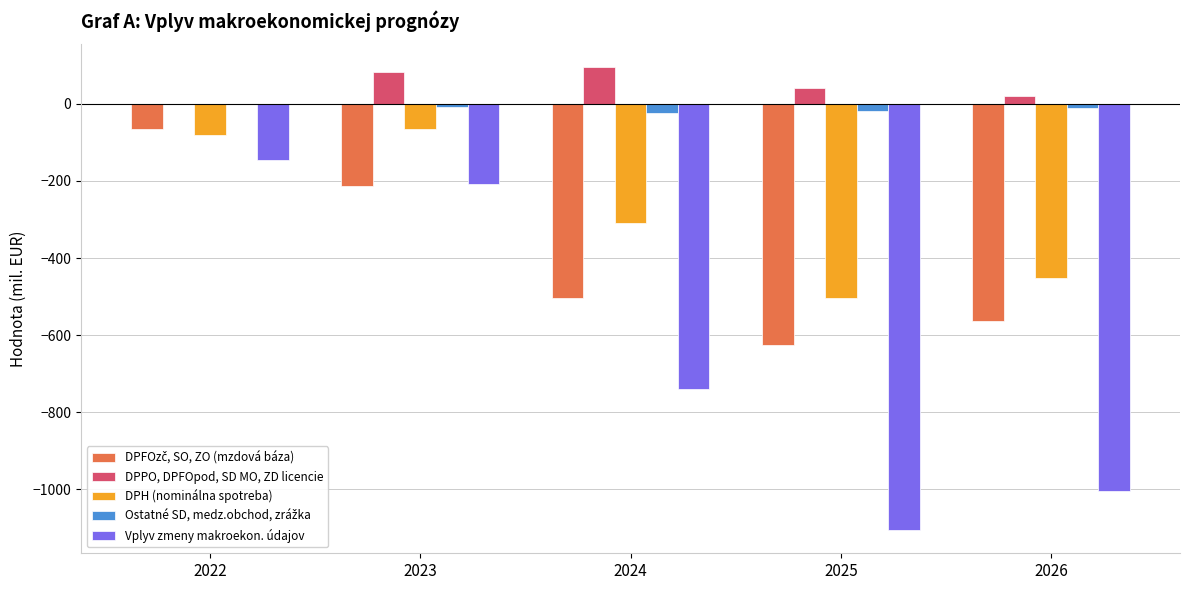

The value of DPPO, DPFOpod, SD MO, ZD licencie at 2026 is 21.6. True or false?

True